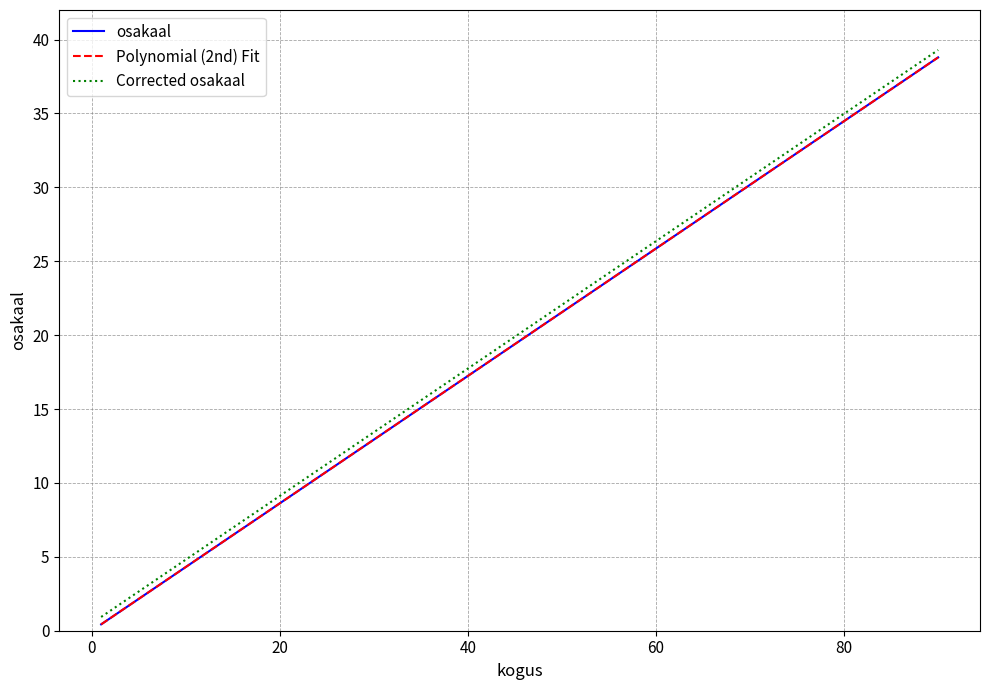

True or false: Polynomial (2nd) Fit and Corrected osakaal cross at least once.

False